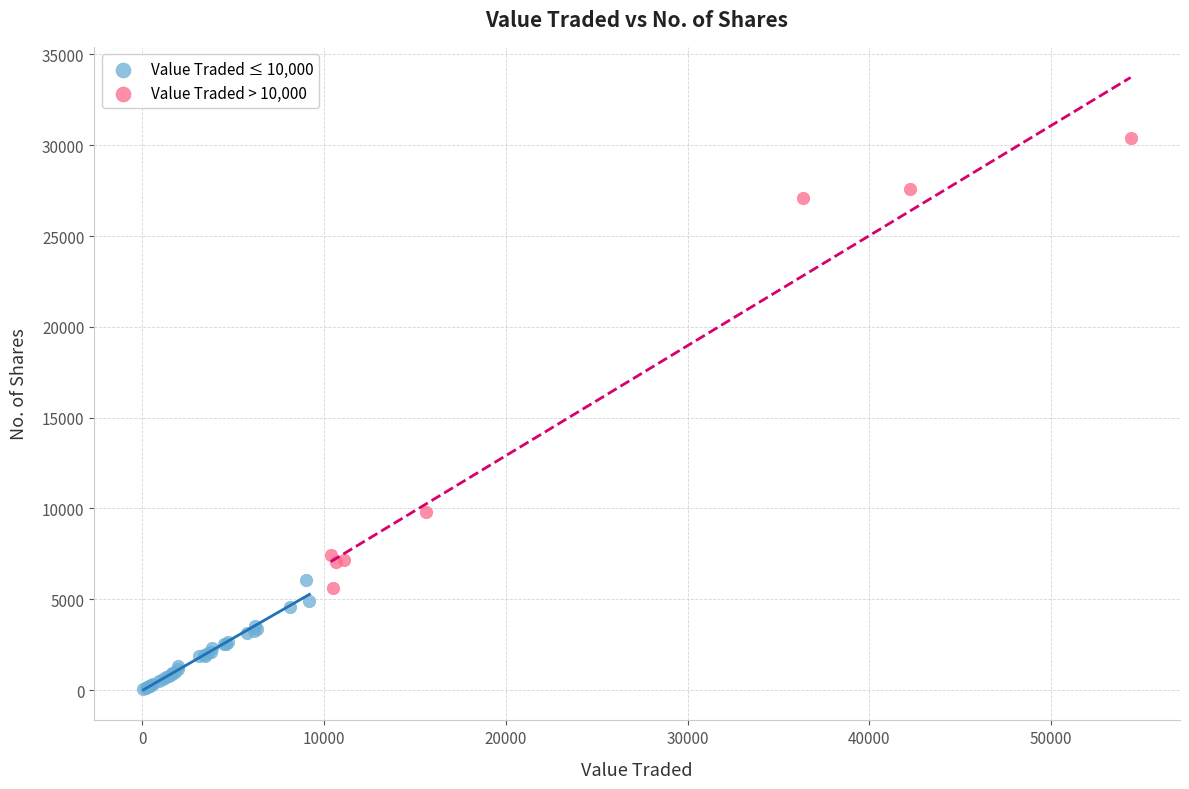

Which series contains the lowest Y value?

Value Traded ≤ 10,000